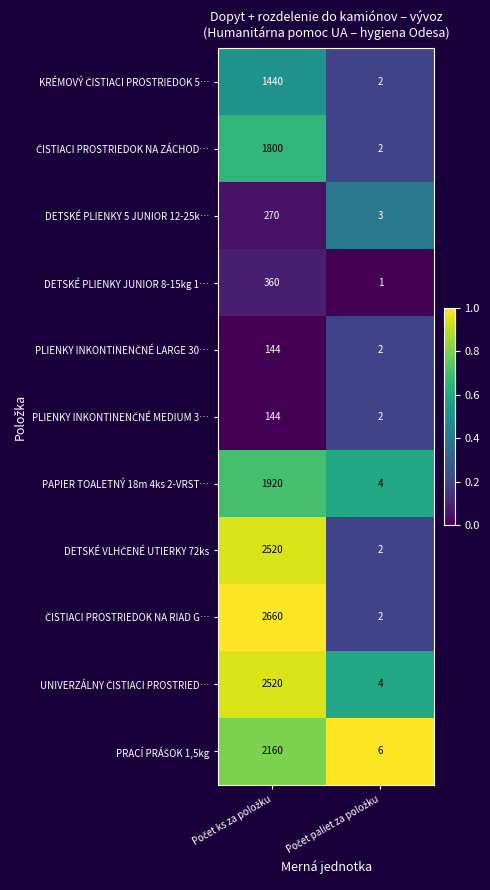

What is the maximum value shown in the chart?

2660